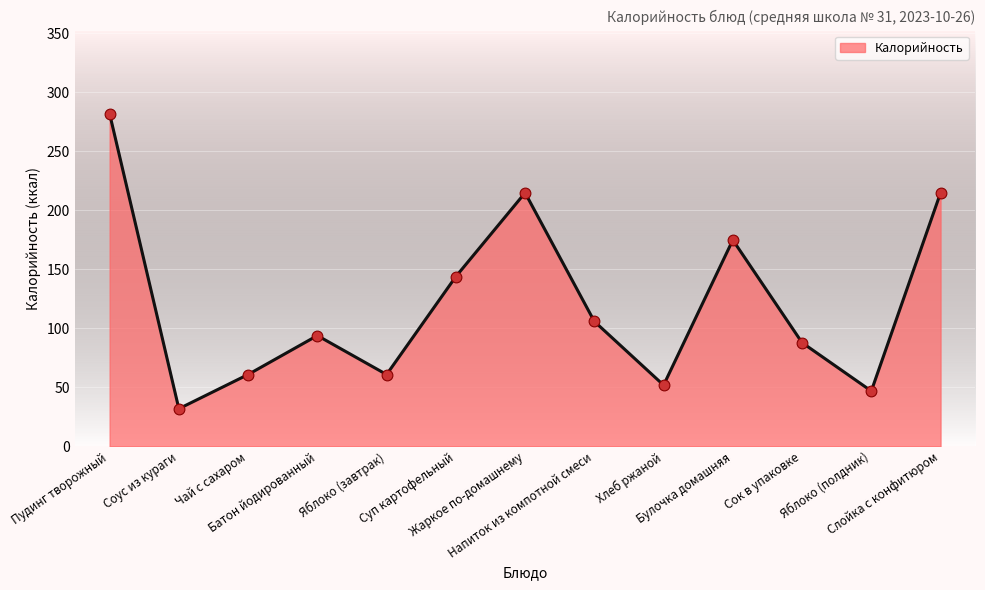

What is the ratio of the value at Пудинг творожный to the value at Яблоко (завтрак)?

4.6